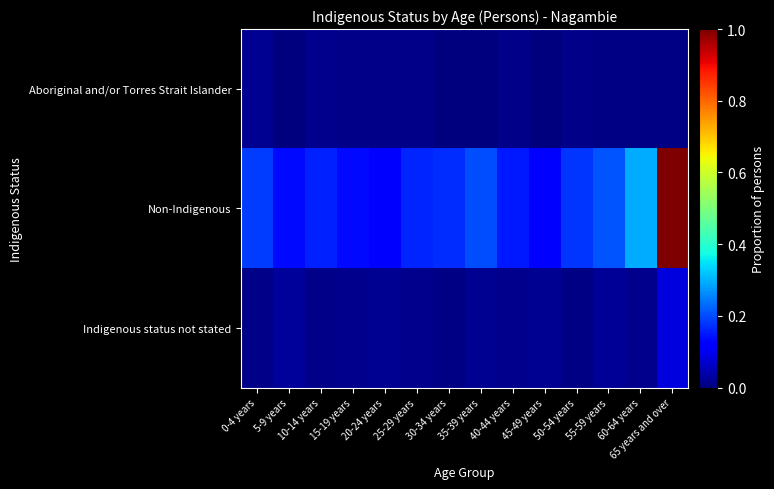

Rank the series by their maximum value, from lowest to highest.

Aboriginal and/or Torres Strait Islander, Indigenous status not stated, Non-Indigenous